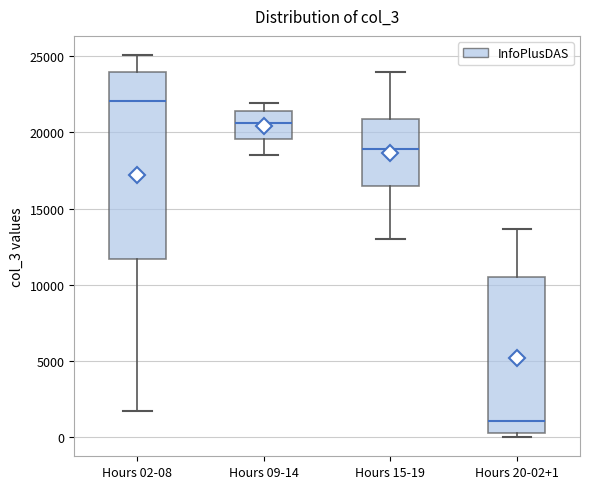

Which box has the lowest median line?

Hours 20-02+1